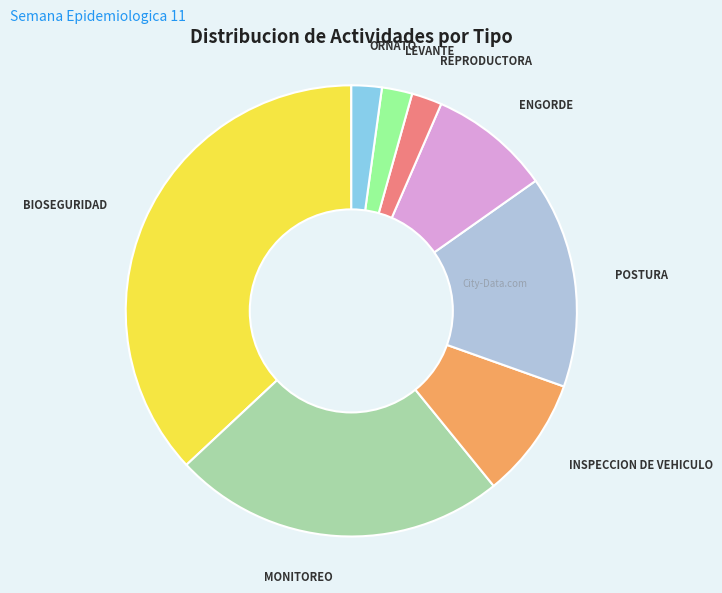

Combined, do INSPECCION DE VEHICULO and MONITOREO account for over 50%?

No